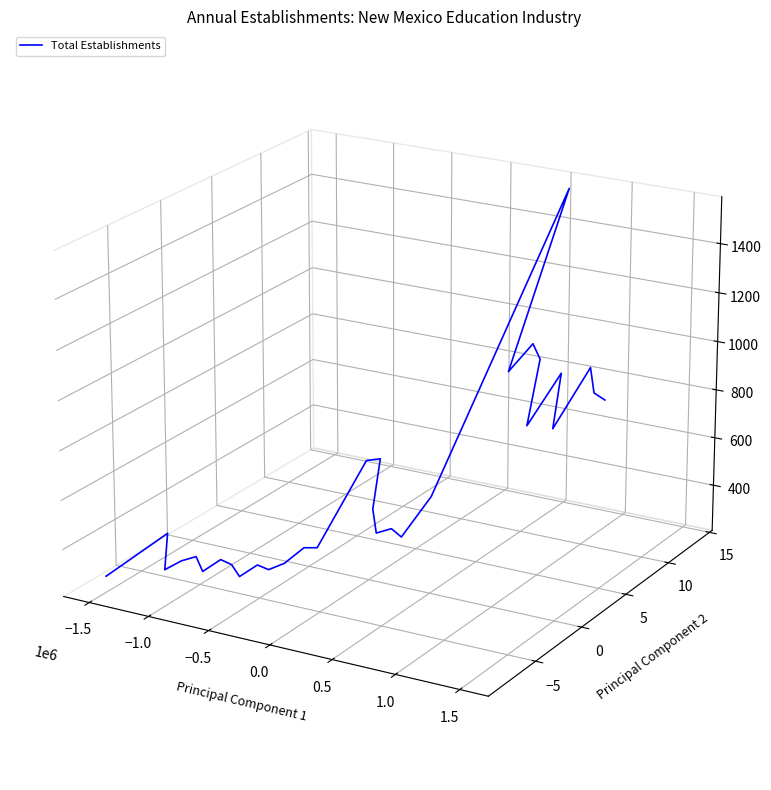

Reading left to right, extract all data points from this chart.

-0.0	-0.0	-0.0	-0.0	-0.0	-0.0	-0.0	-0.0	-0.0	-0.0	-0.0	-0.0	-0.0	-0.0	-0.0	-0.0	-0.0	-0.0	-0.0	-0.0	-0.0	0.1	0.0	0.0	0.0	-0.0	0.0	-0.0	0.0	0.0	-0.0